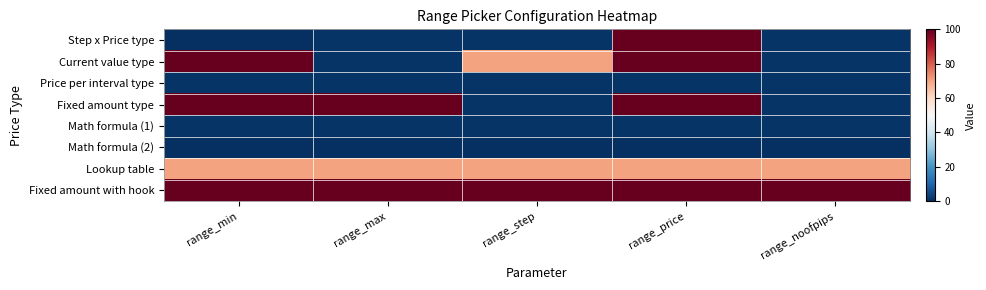

At how many categories does at least one series exceed 52?

5